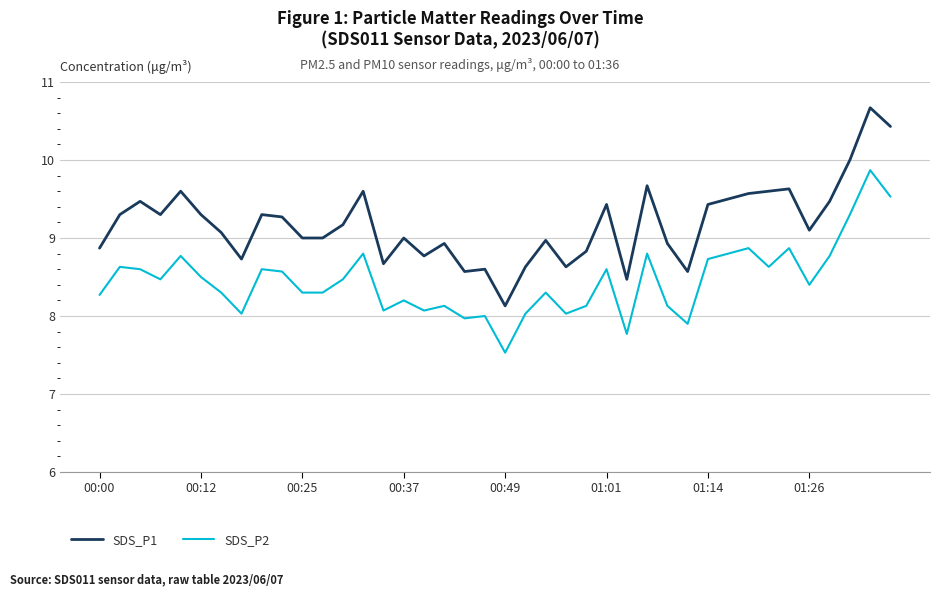

True or false: SDS_P2 has more than 0 points higher than both neighbors.

True